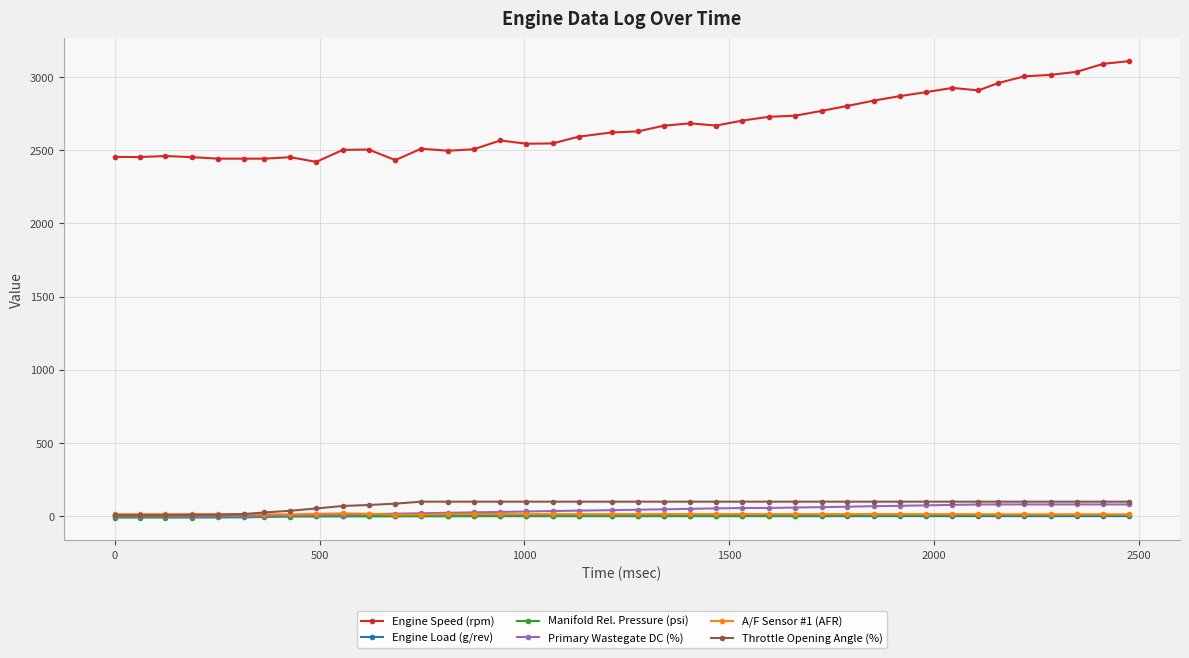

True or false: Manifold Rel. Pressure (psi) and Engine Speed (rpm) intersect in this chart.

False